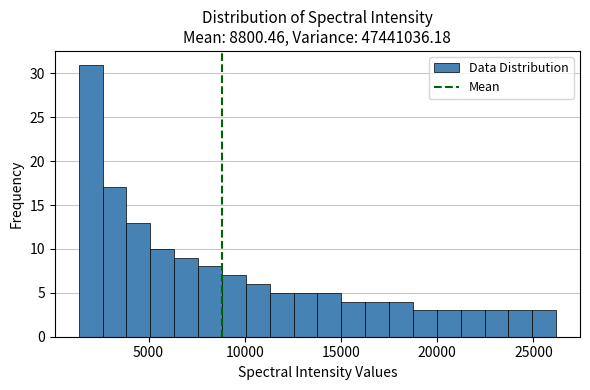

Around what value on the x-axis is the tallest bar? Give the approximate position of its centre, as read against the axis.

2000